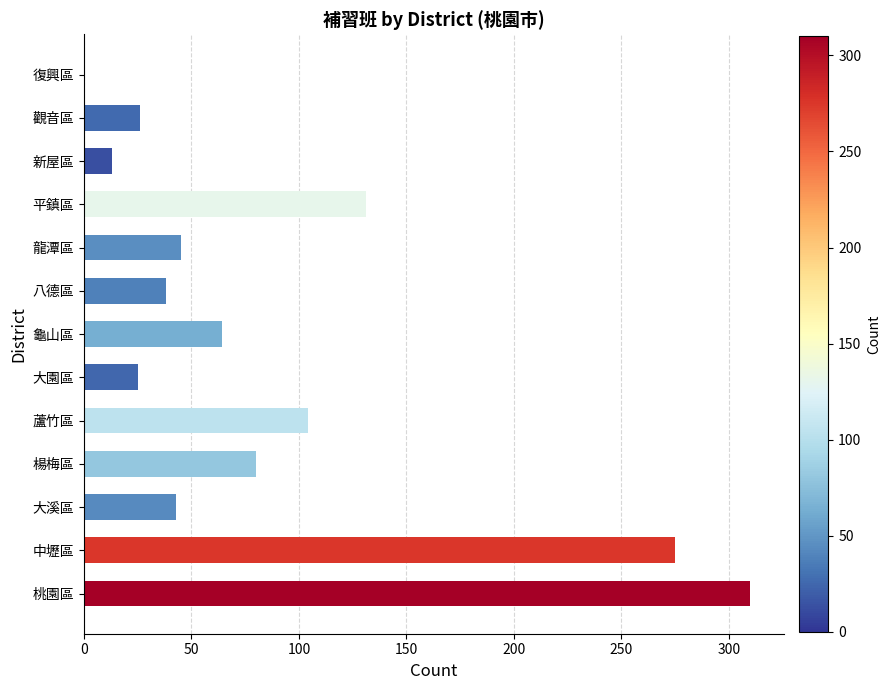

Which label corresponds to the largest value in the chart?

桃園區